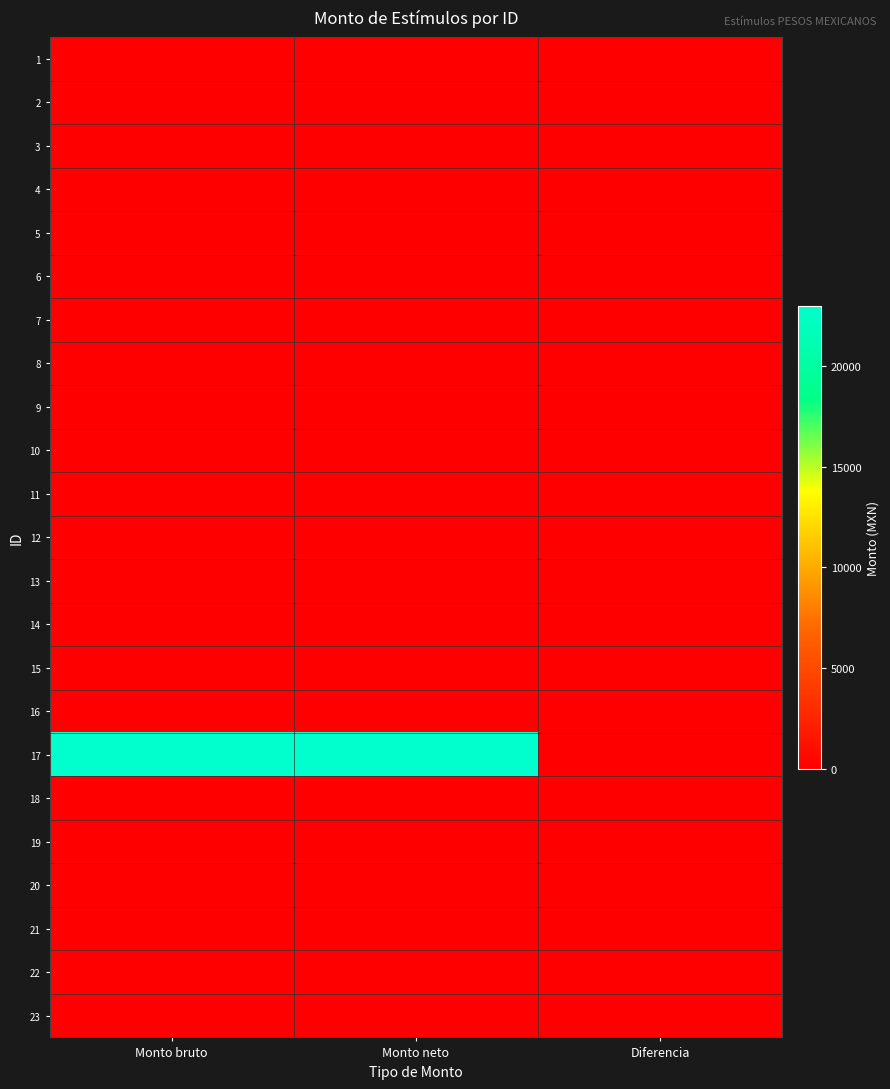

At how many categories does at least one series exceed 10100?

2